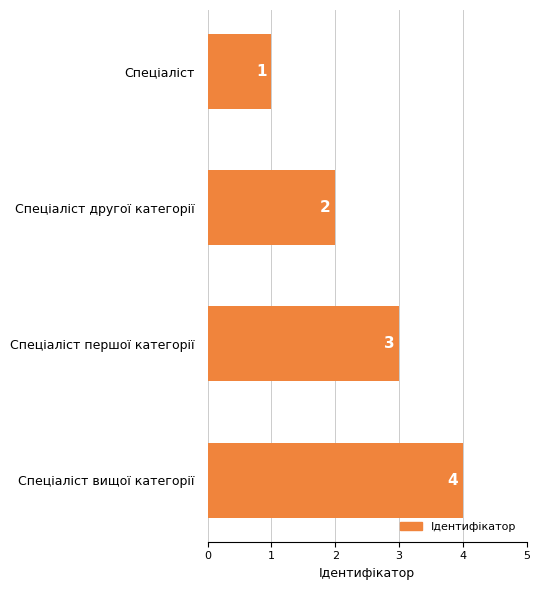

Between Спеціаліст вищої категорії and Спеціаліст, which is larger?

Спеціаліст вищої категорії